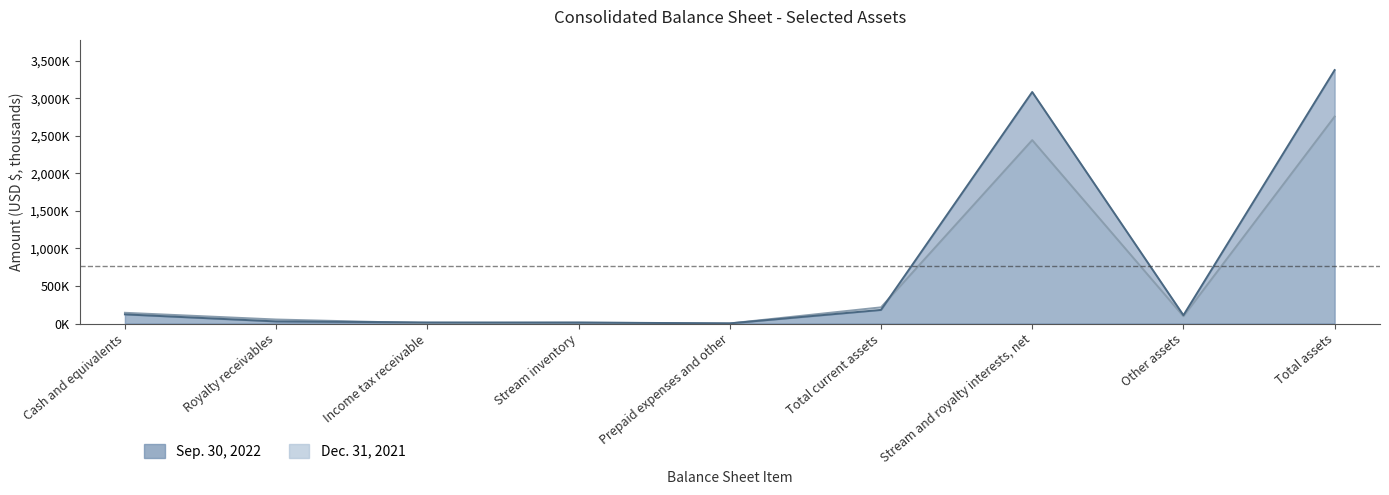

Which label corresponds to the smallest value in the chart?

Prepaid expenses and other